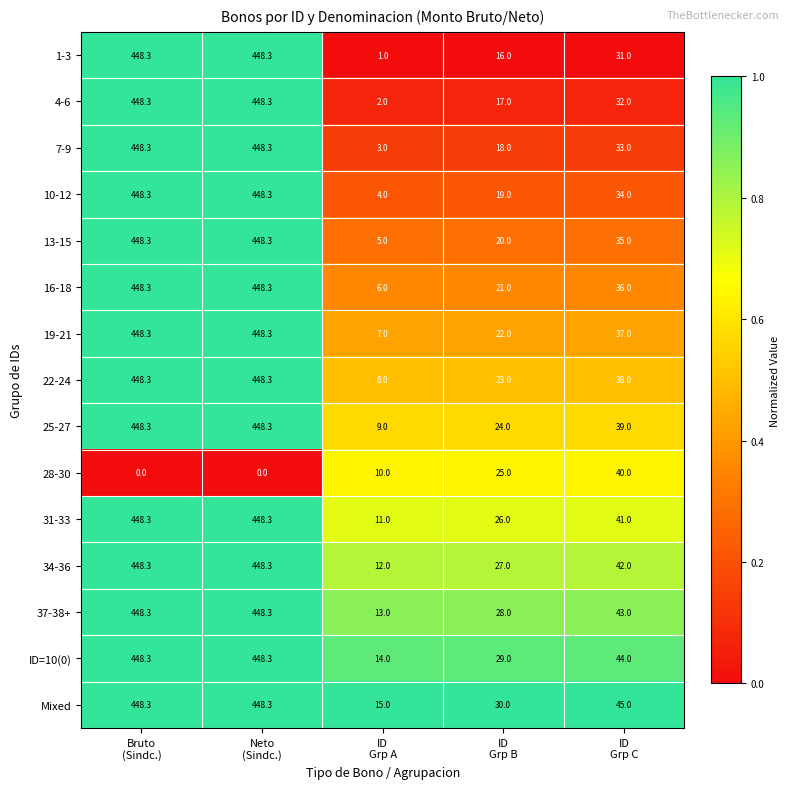

What is the sum of all 1-3 values?

944.6